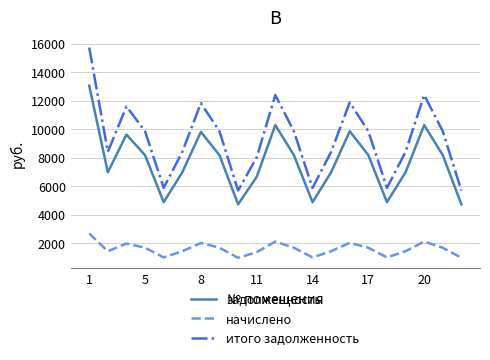

What is the greatest value displayed?

15722.2